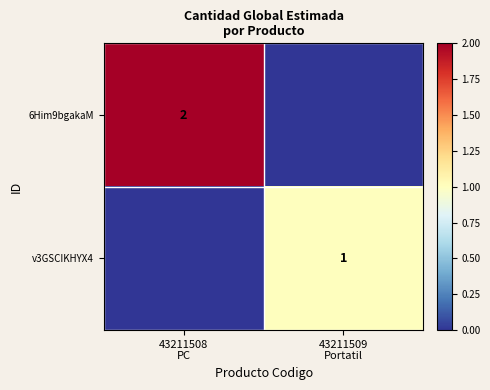

Which series has the widest spread of values?

6Him9bgakaM